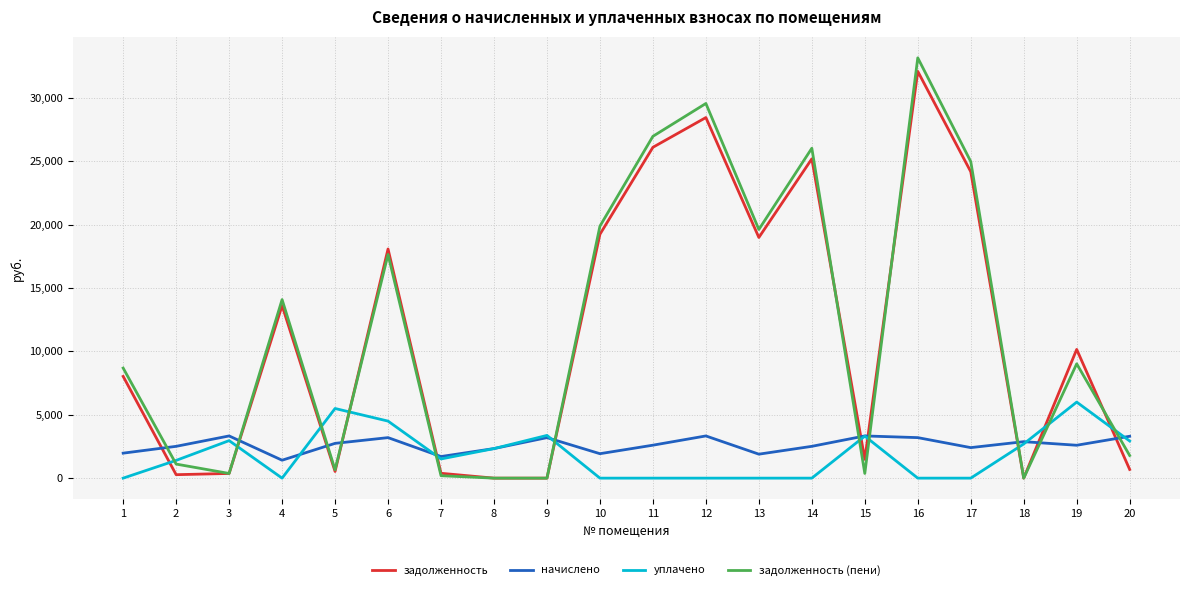

Count the number of categories in the chart.

20